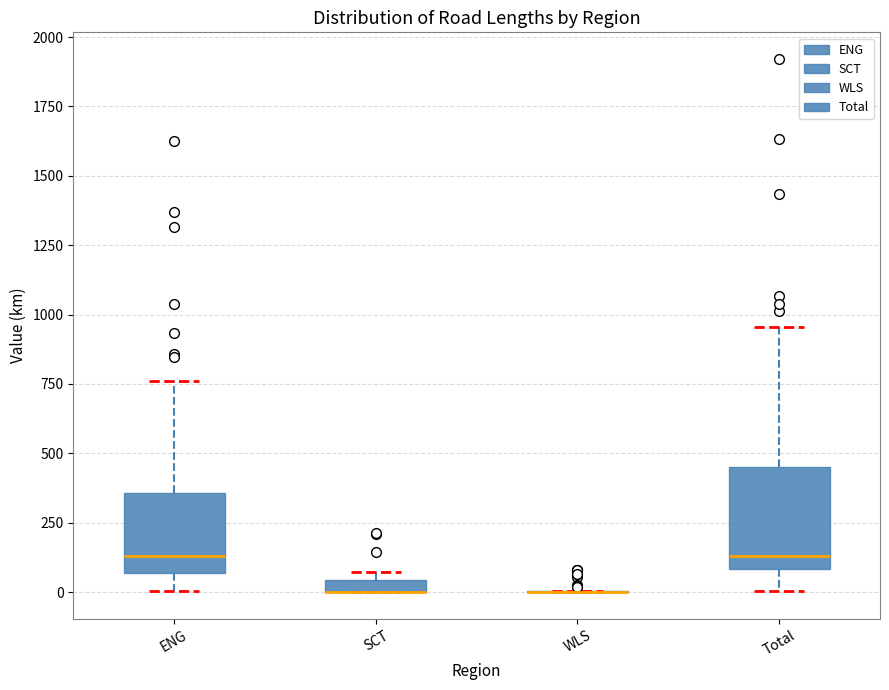

Comparing the boxes themselves (not the whiskers), which one is the tallest?

Total